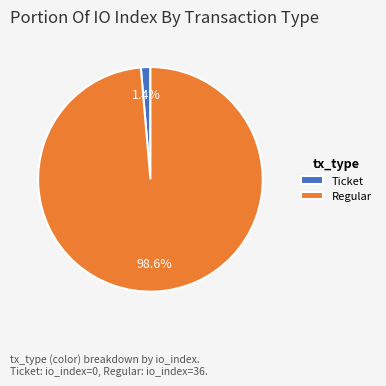

Which slice is the smallest?

Ticket